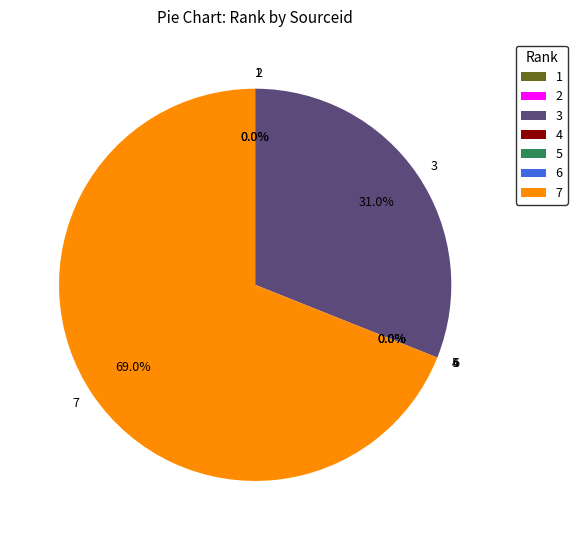

What is the majority slice?

7